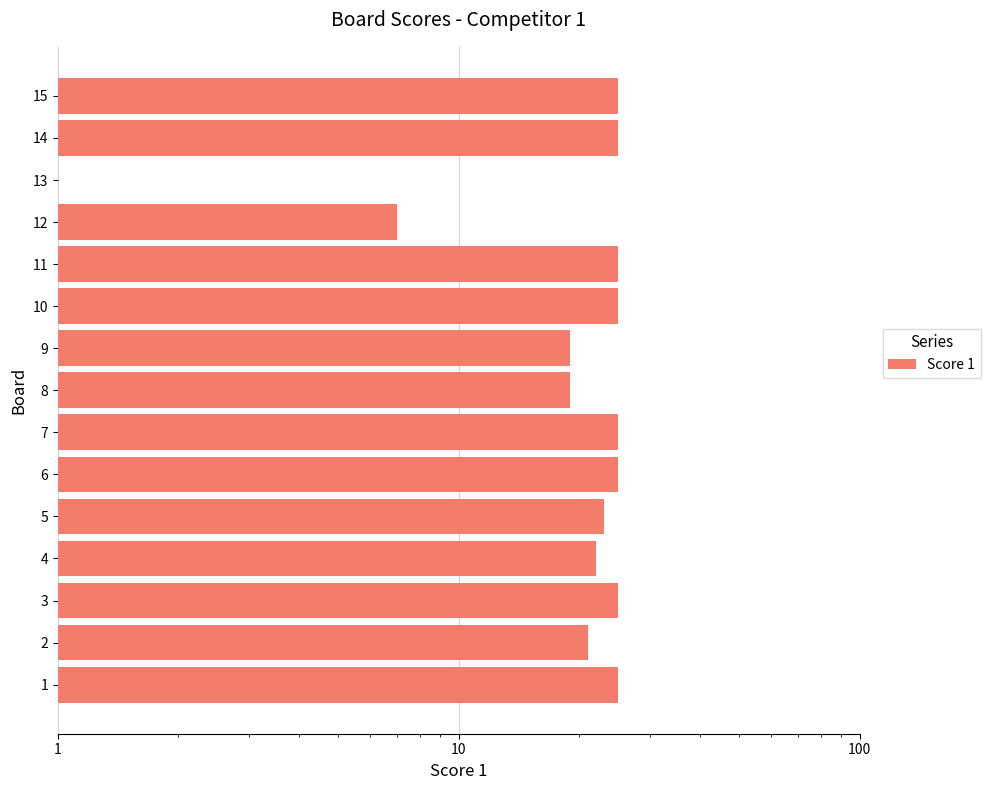

Count the number of data series in this chart.

1